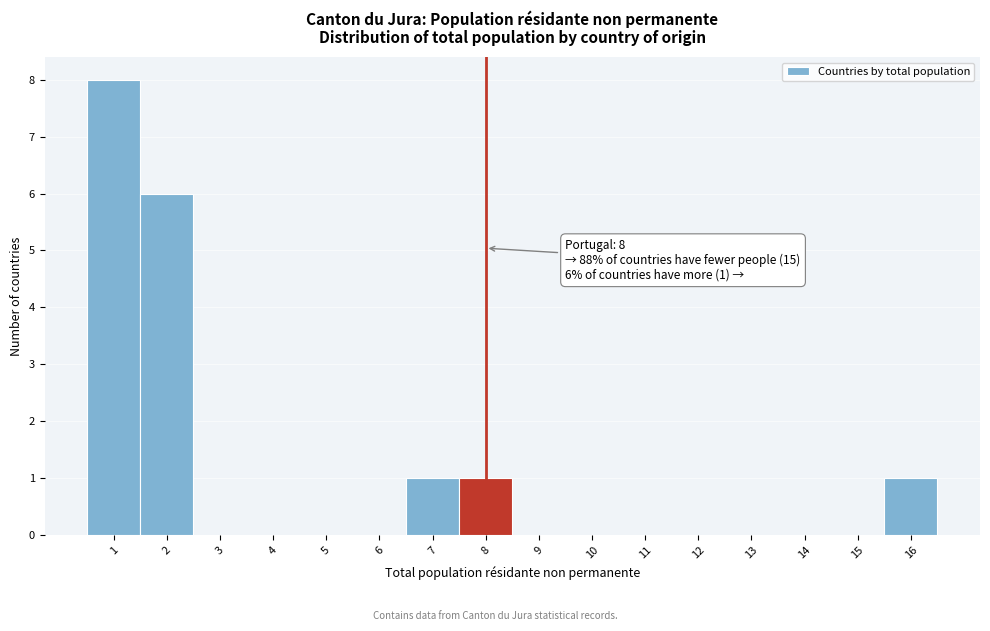

Which range on the x-axis has the tallest bar?

0.5 to 1.5